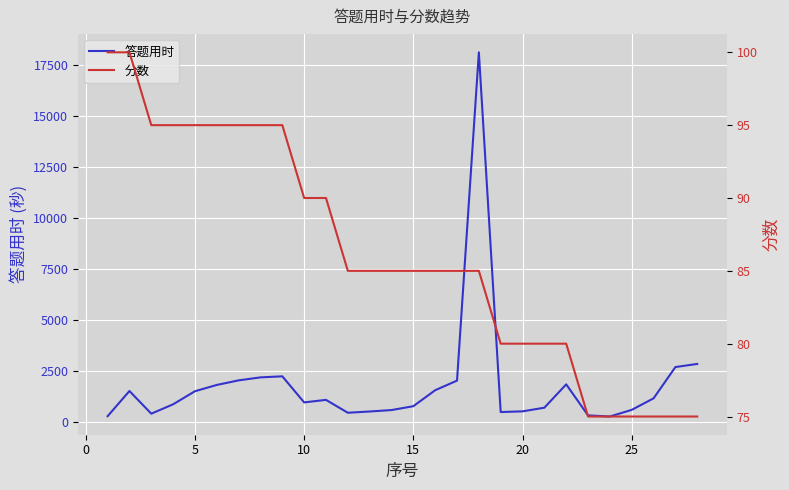

What is the highest value of the 答题用时 series?

18100